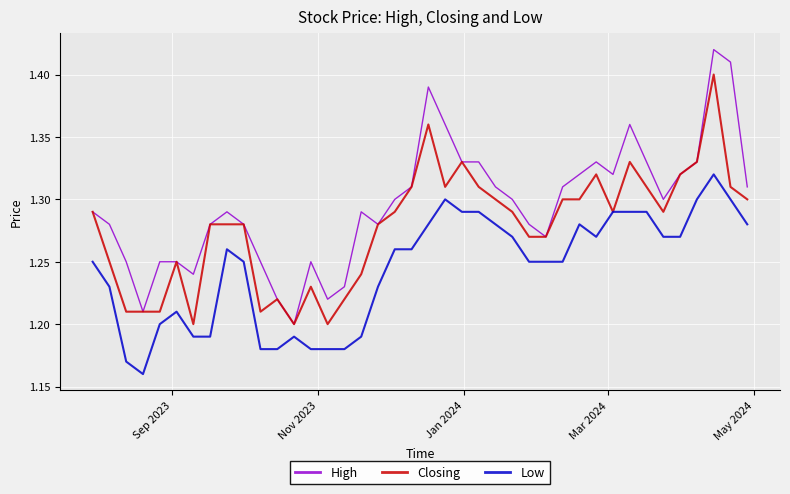

Which series has the largest total across all categories?

High